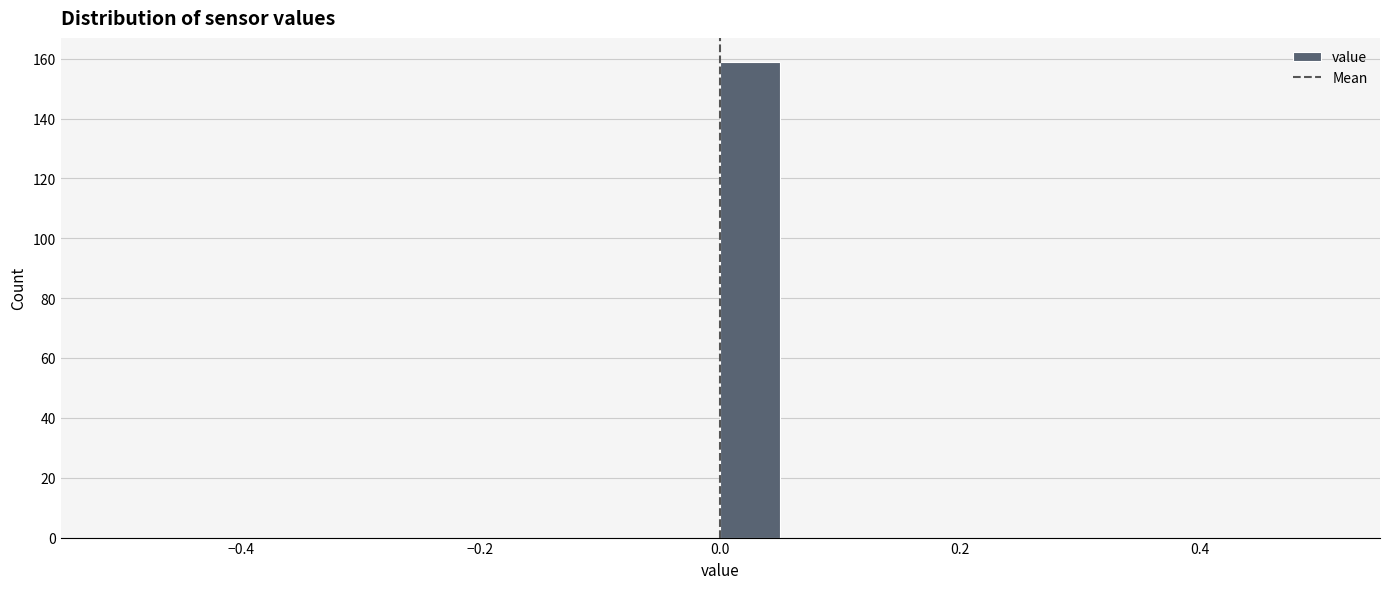

Read against the x-axis, roughly where is the centre of the tallest bar?

0.02